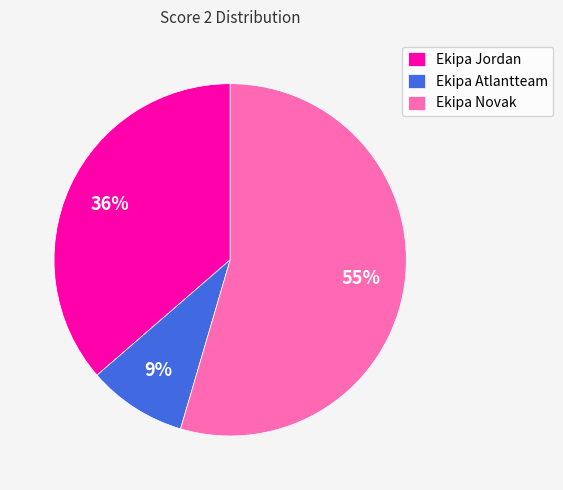

The Ekipa Jordan slice represents 36% of the pie. True or false?

True